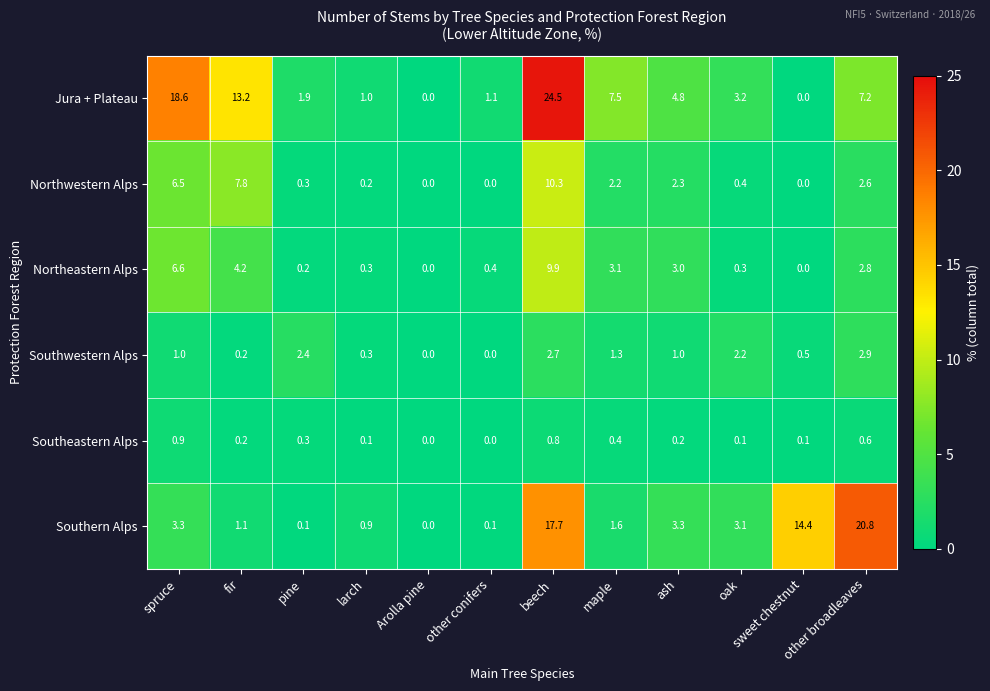

Is the value of Northwestern Alps at Arolla pine greater than the value of Southern Alps at other broadleaves?

No